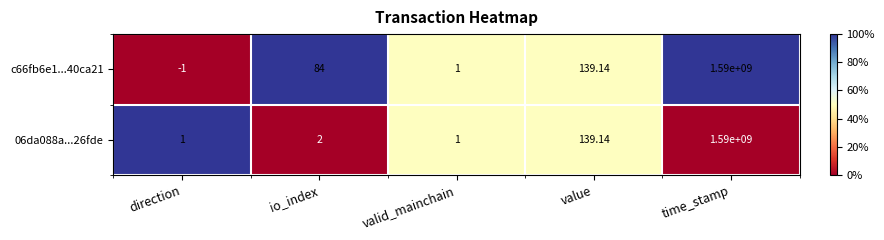

List the labels in order of c66fb6e1...40ca21 value, largest first.

time_stamp, value, io_index, valid_mainchain, direction